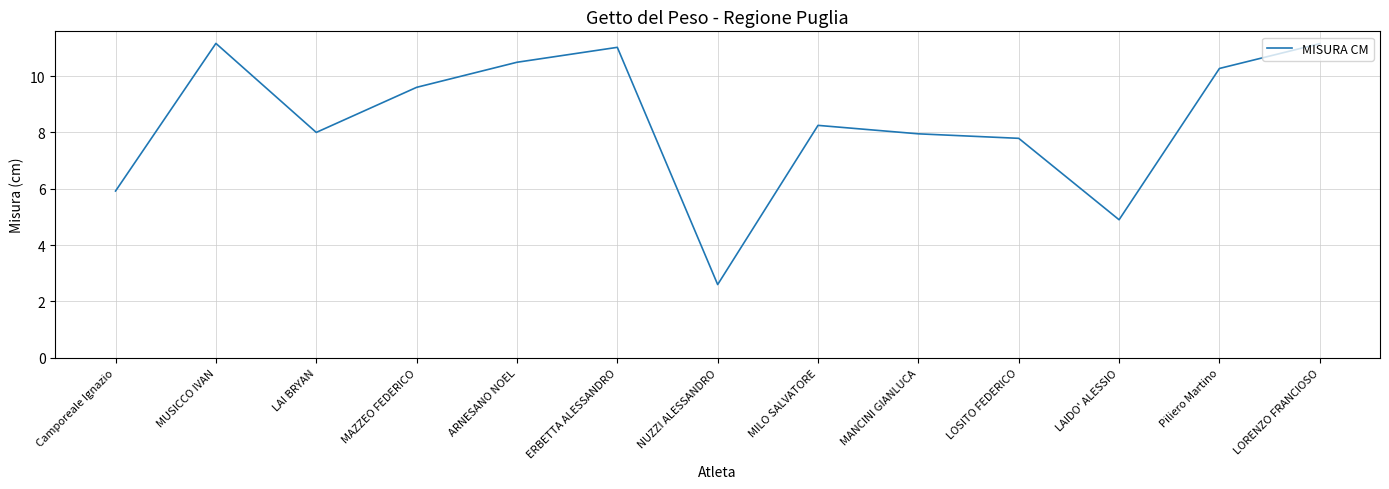

Is this an area chart (filled region under the line)?

No